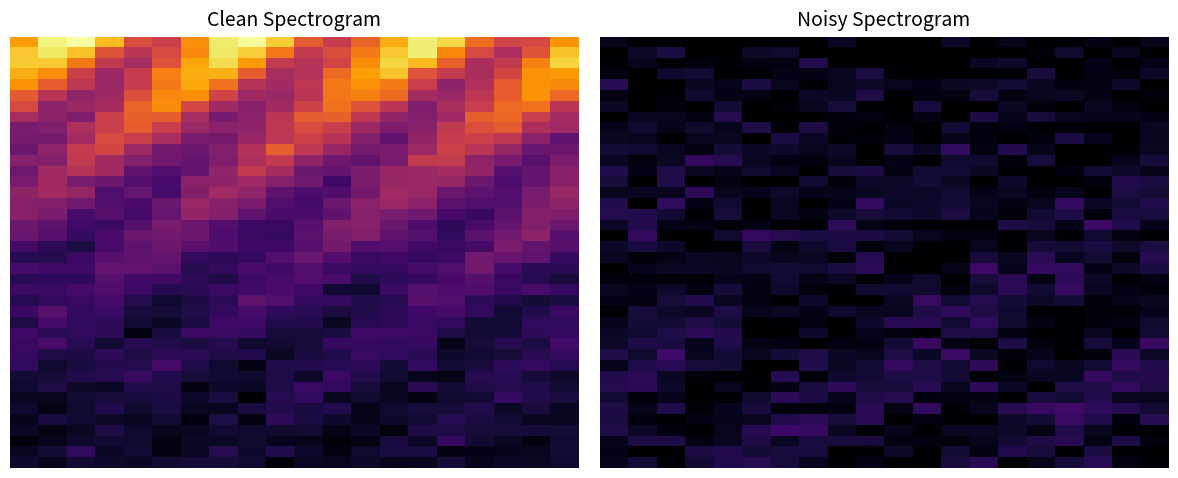

What is the greatest value displayed?

21.4